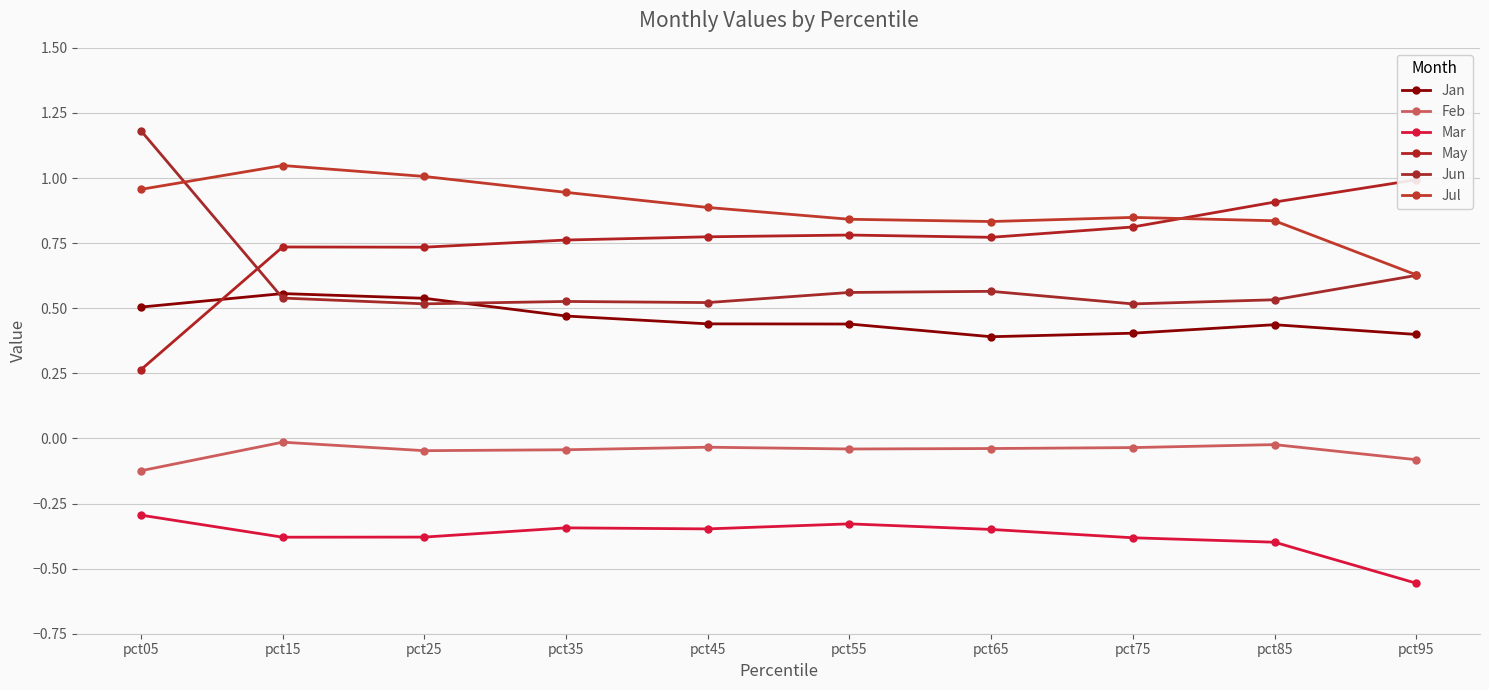

What is the difference between the second highest and minimum values in the Jan series?

0.1